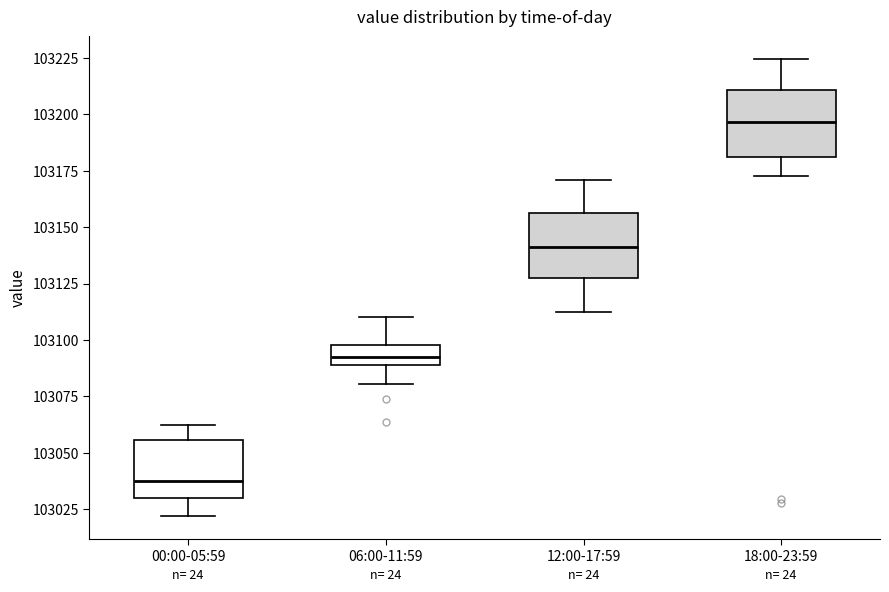

Reading left to right, read every box against the y-axis: the position of its median line, the range the box covers, and the ends of its whiskers. The values are not printed on the chart, so give them approximately, as read against the axis.

00:00-05:59: median 103035, box 103030 to 103055, whiskers 103020 to 103060
06:00-11:59: median 103090 (inside the box), box 103090 to 103100, whiskers 103080 to 103110
12:00-17:59: median 103140, box 103130 to 103155, whiskers 103115 to 103170
18:00-23:59: median 103195, box 103180 to 103210, whiskers 103175 to 103225